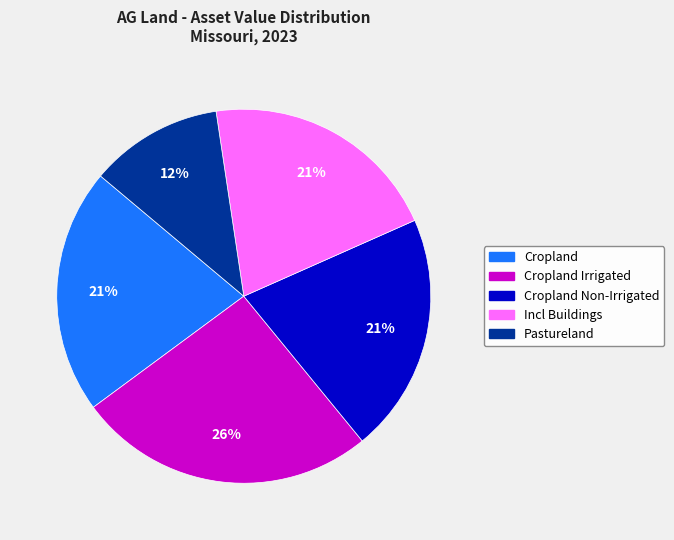

To the nearest percent, what portion does Pastureland represent?

12%